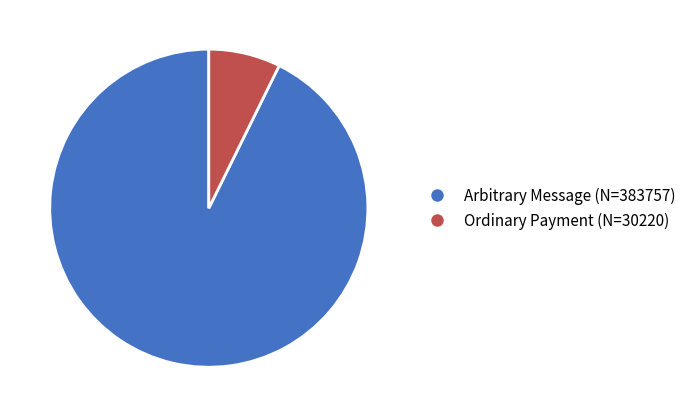

Between Ordinary Payment (N=30220) and Arbitrary Message (N=383757), which is larger?

Arbitrary Message (N=383757)